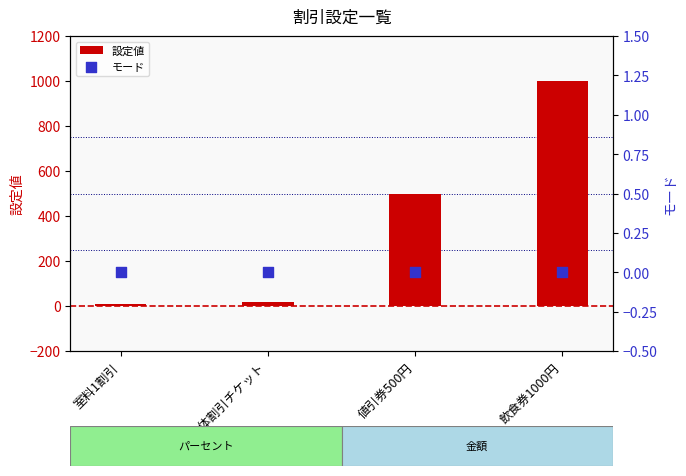

Which series has the largest total across all categories?

設定値